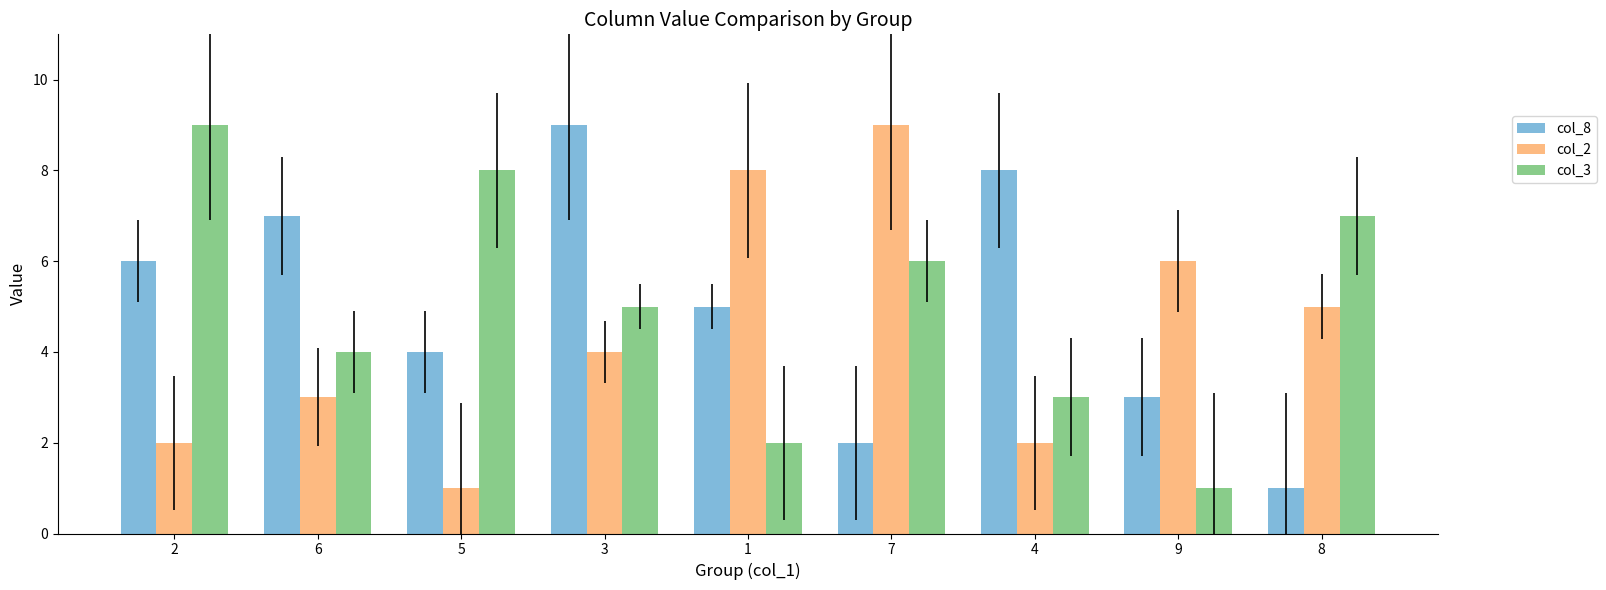

True or false: col_2 has a value of 1 at 8.

False